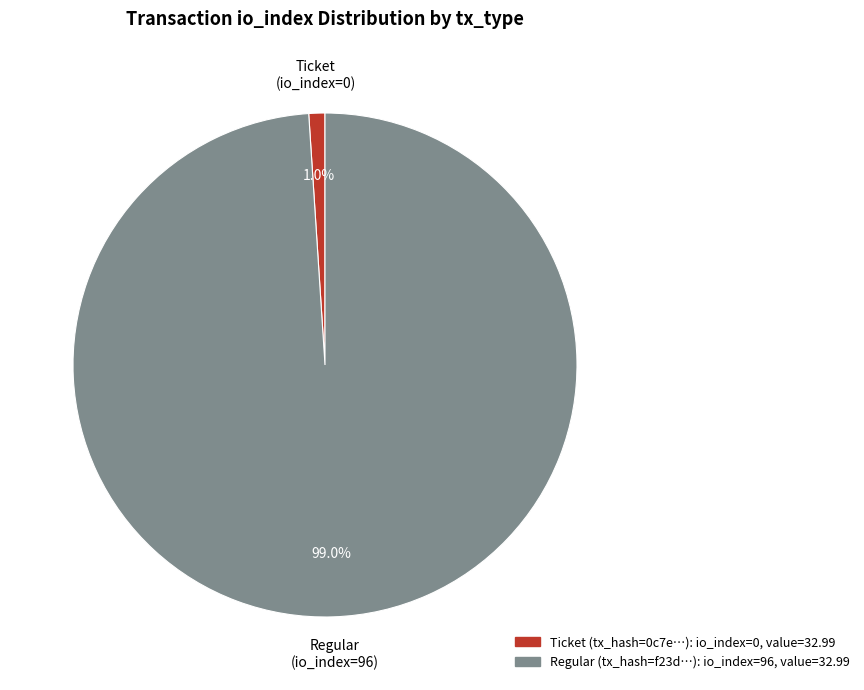

Count the number of slices in the pie.

2